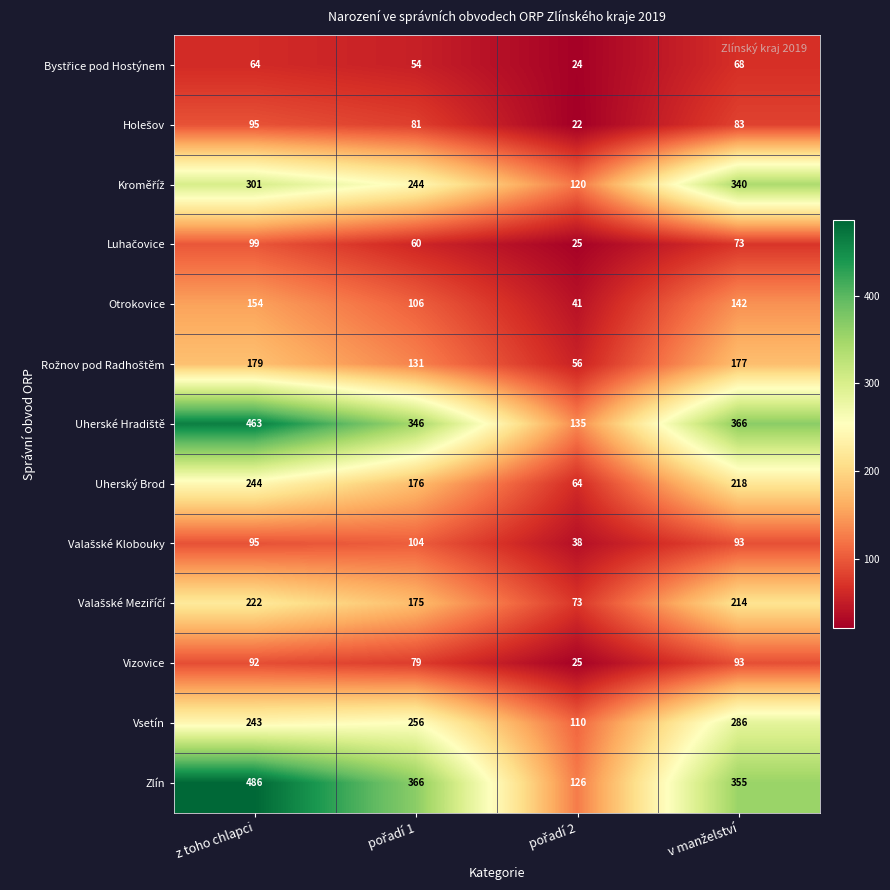

Which series has the widest spread of values?

Zlín